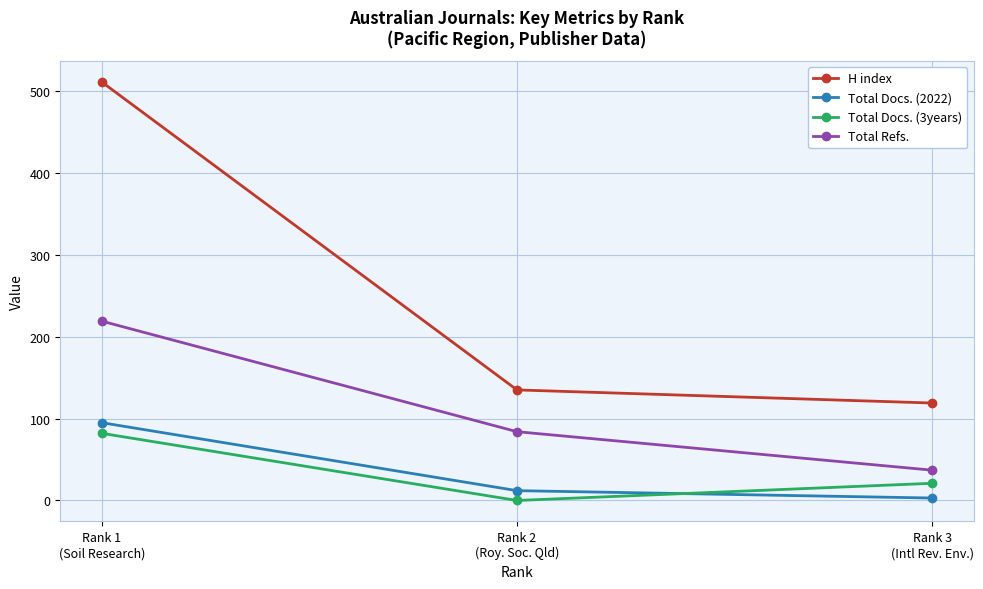

Is the value of Total Refs. at Rank 1
(Soil Research) greater than the value of H index at Rank 1
(Soil Research)?

No